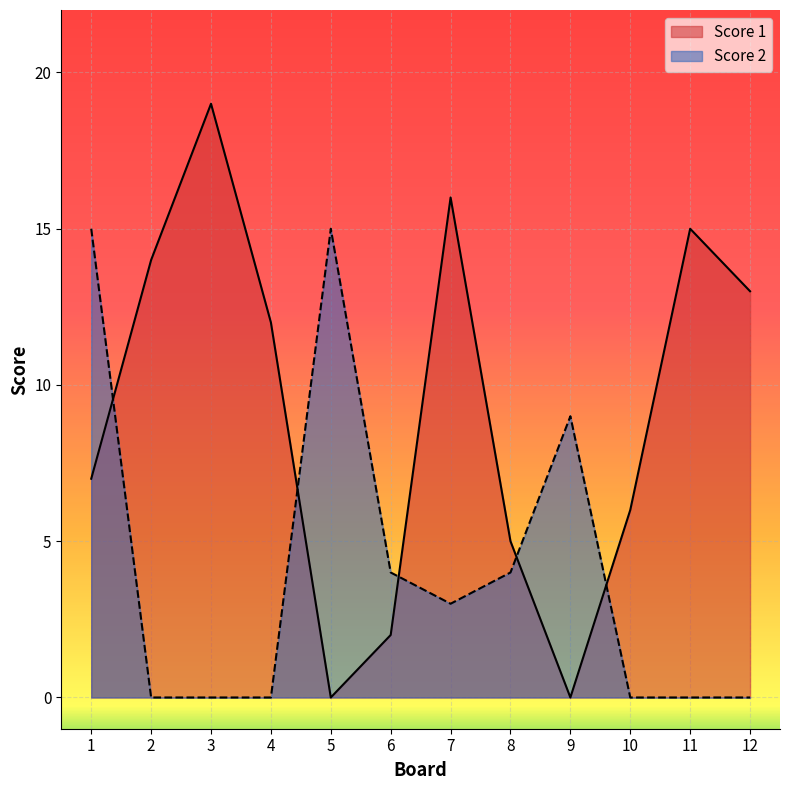

Is it true that Score 1 equals 14 at 2?

True